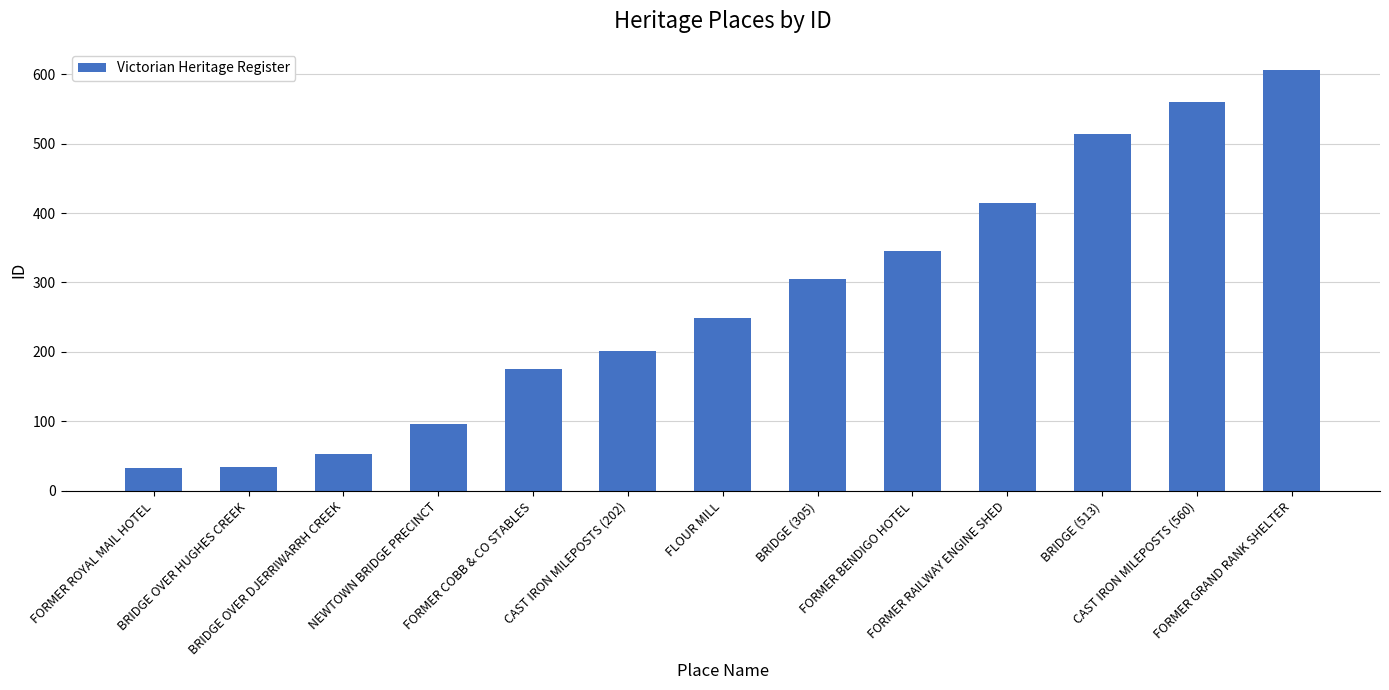

What is the value of the 12th bar from the left?

560